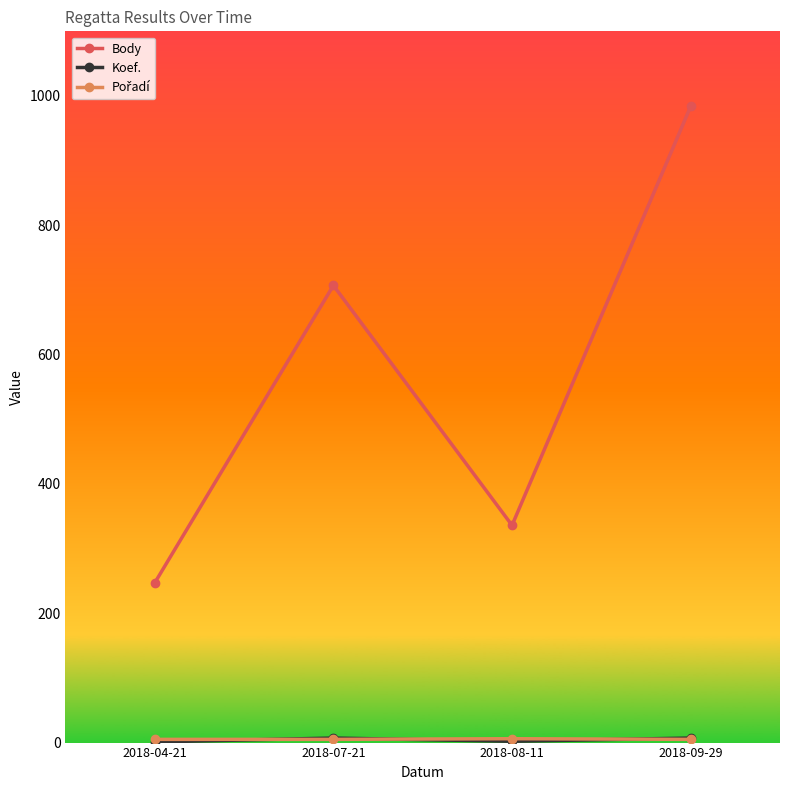

Which series has the largest total across all categories?

Body